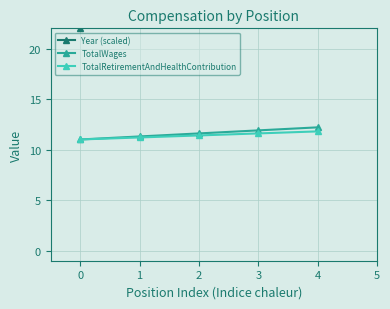

Is the value of TotalWages at 1 greater than the value of TotalRetirementAndHealthContribution at 3?

No